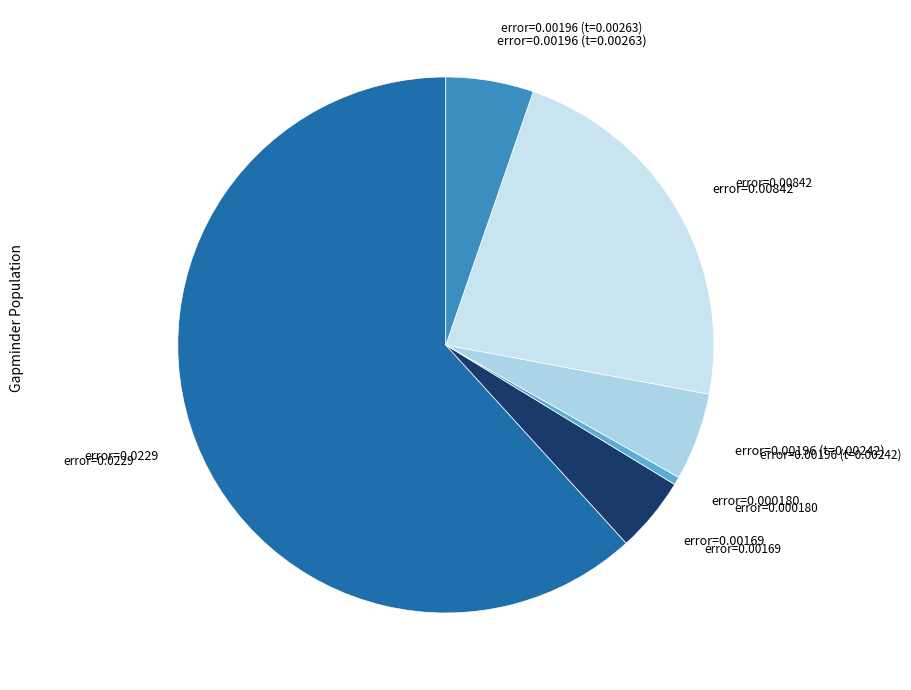

Which slice represents more than half of the pie?

error=0.0229